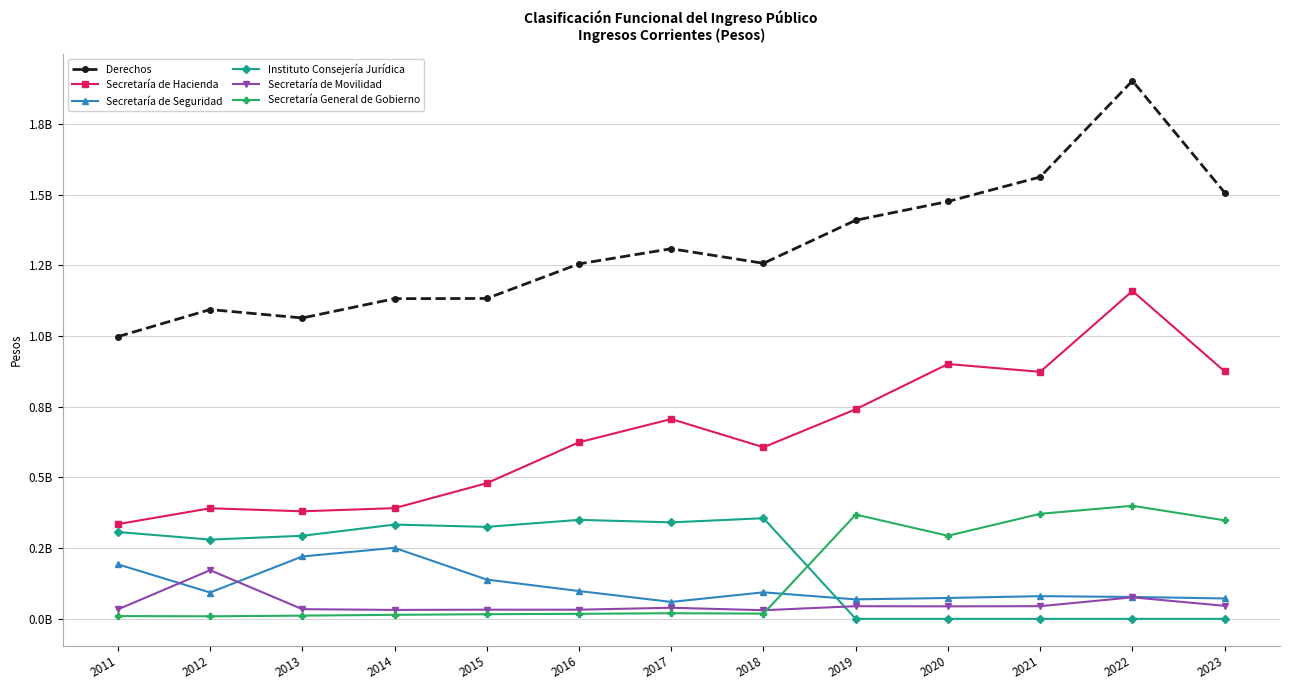

At how many categories does at least one series exceed 1310376509?

5